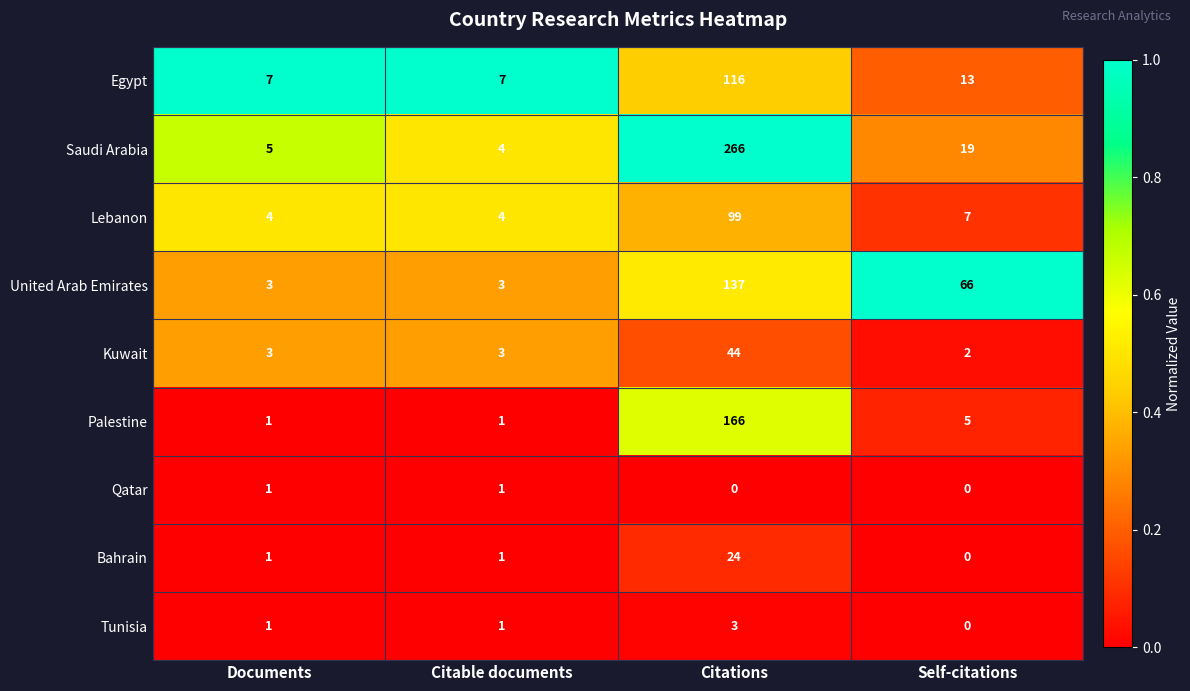

What is the sum of all Tunisia values?

5